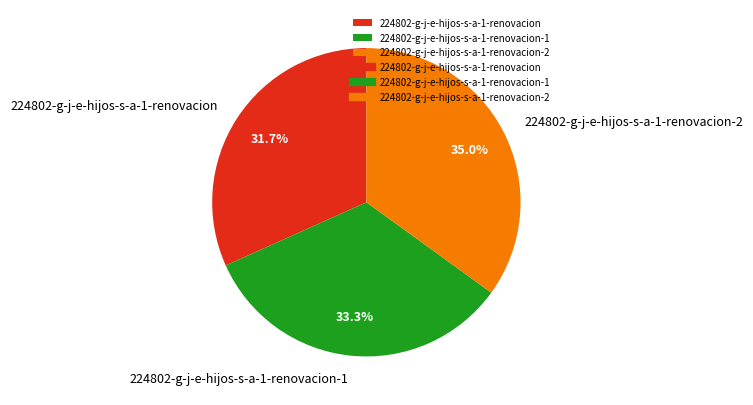

To the nearest percent, what percentage of the pie is 224802-g-j-e-hijos-s-a-1-renovacion-2?

35%